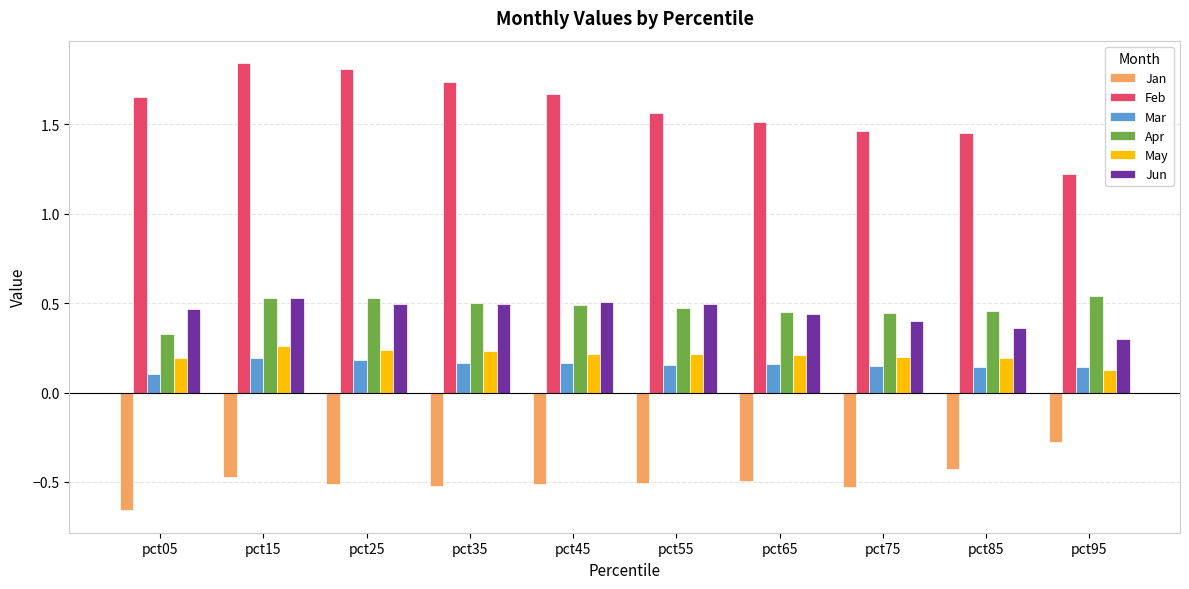

At how many categories does at least one series exceed 0?

10